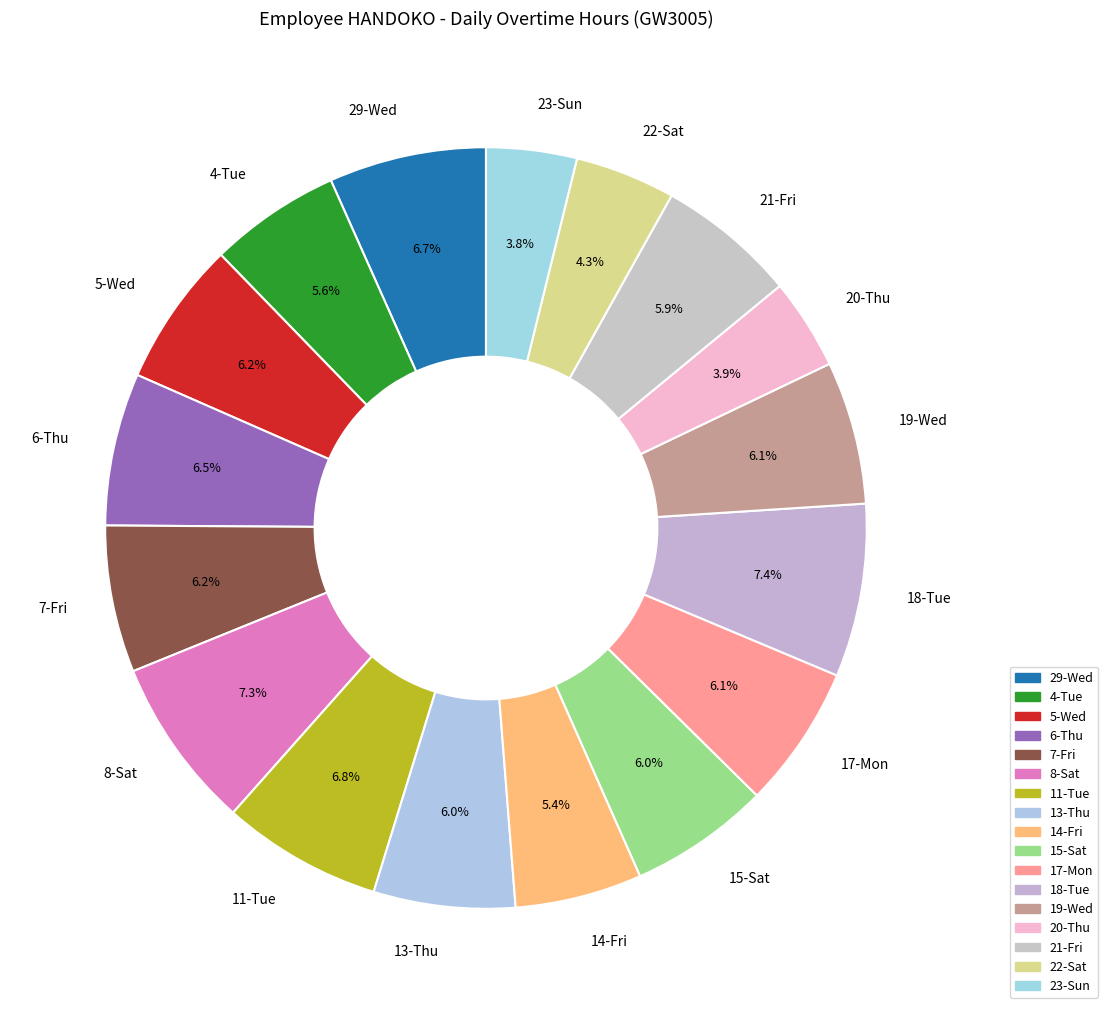

To the nearest percent, what is the difference between the largest and smallest slice percentages?

4%